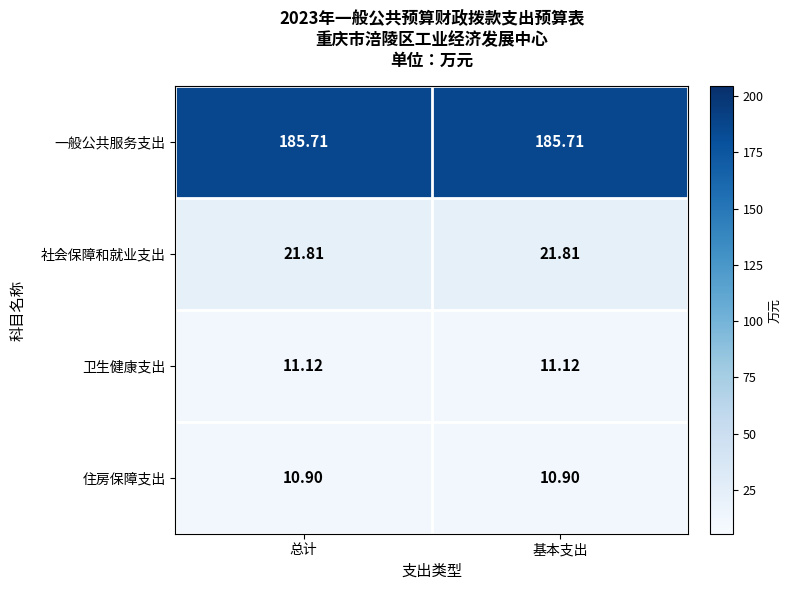

Rank the series at 总计 from highest to lowest value.

一般公共服务支出, 社会保障和就业支出, 卫生健康支出, 住房保障支出